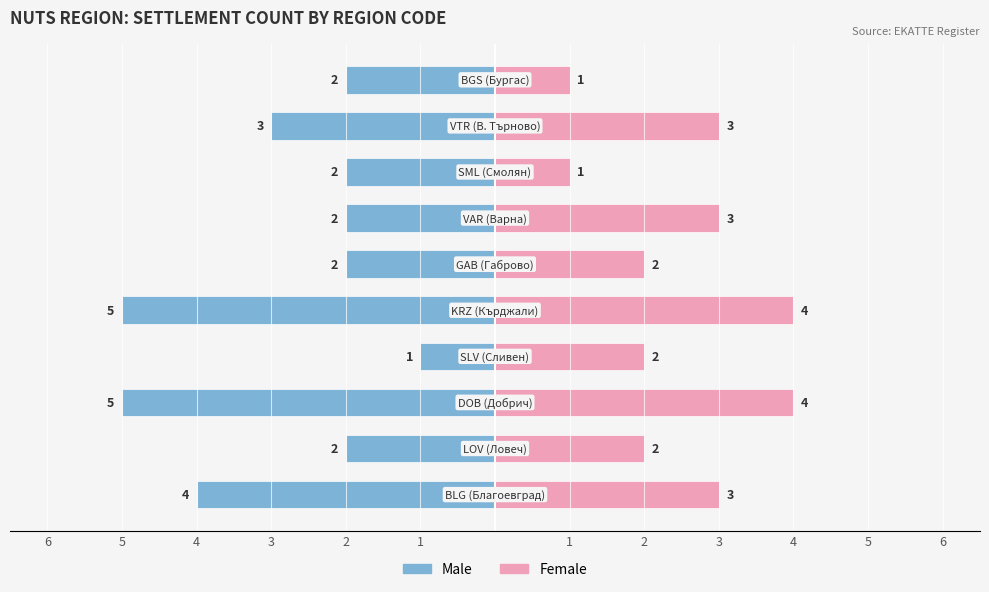

Is it true that Female equals 3 at 3?

True